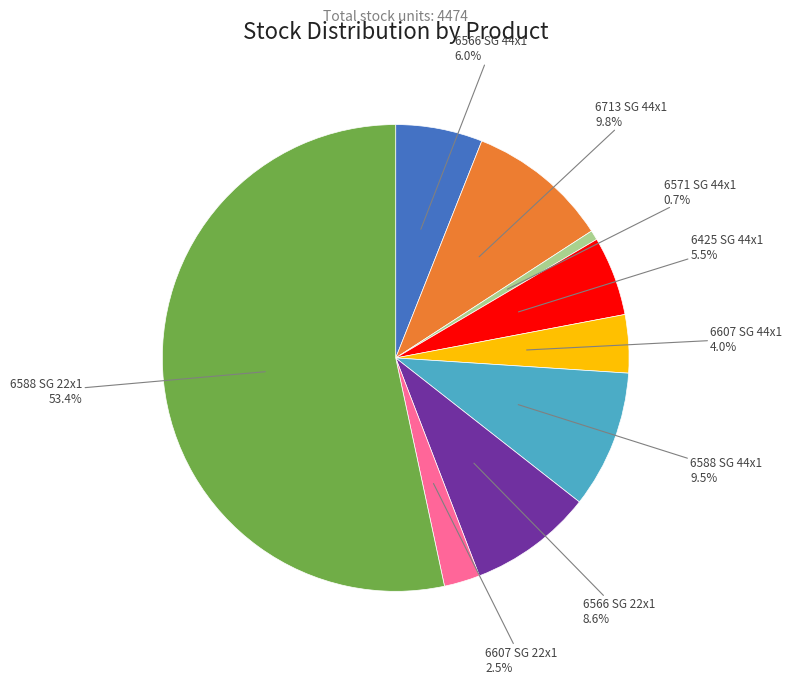

Is there a majority slice in this chart?

Yes